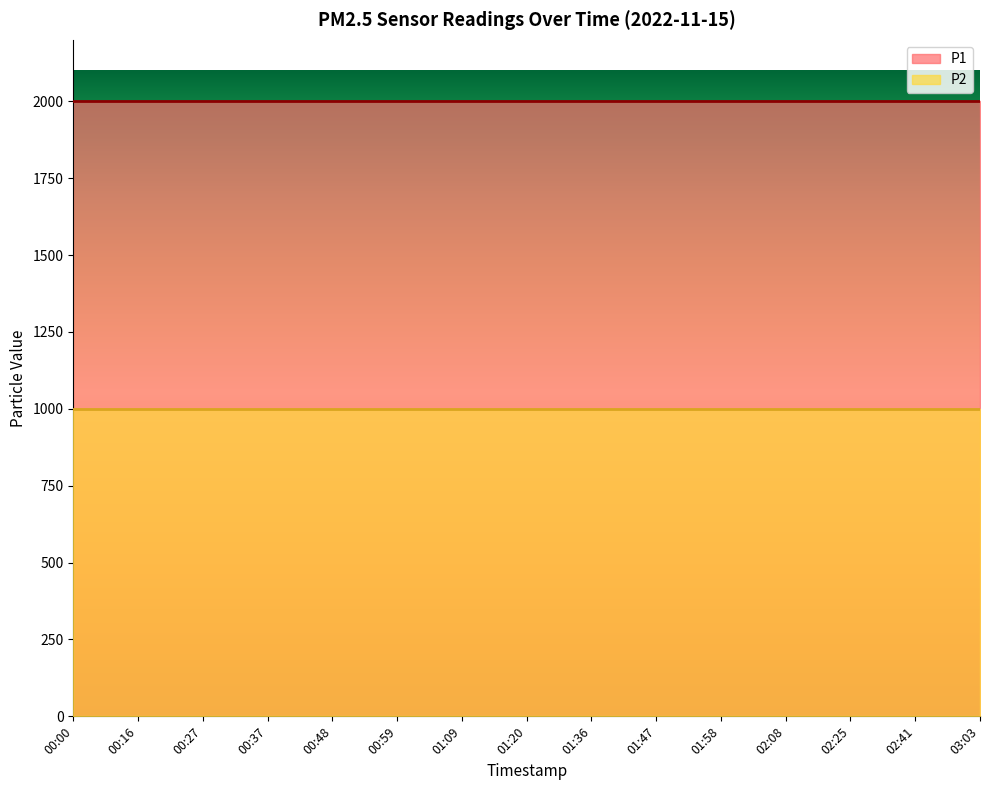

Does the chart display data point markers on the line(s)?

No